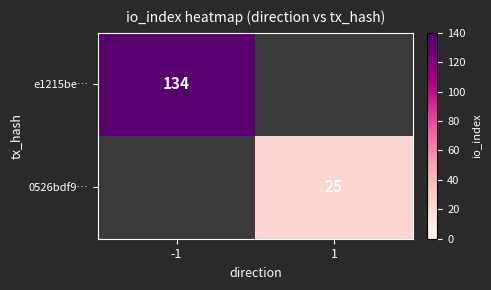

The 0526bdf9… series shows 40 at 1. True or false?

False